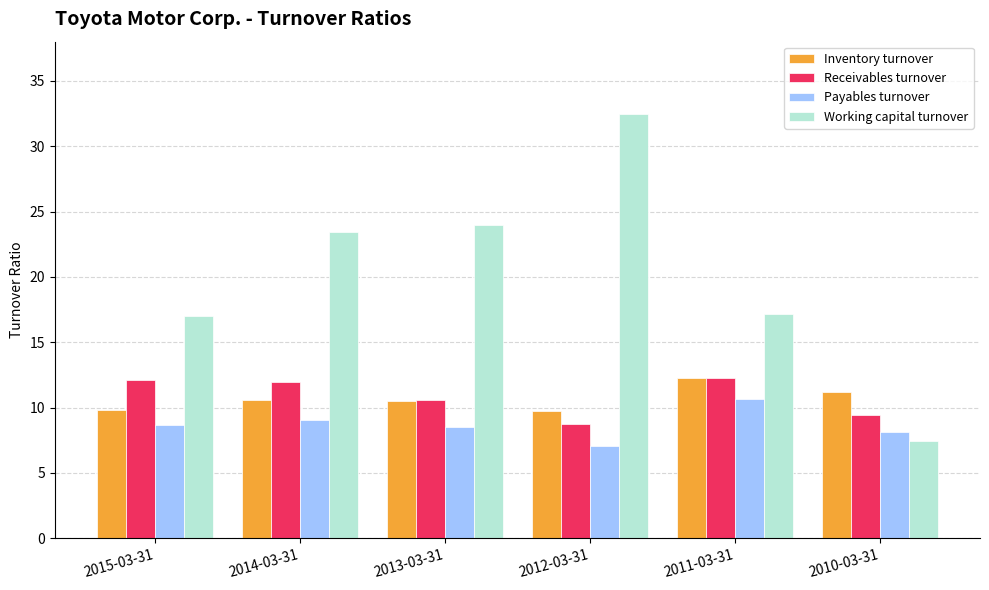

What is the difference between the highest and lowest values at 2010-03-31?

3.8